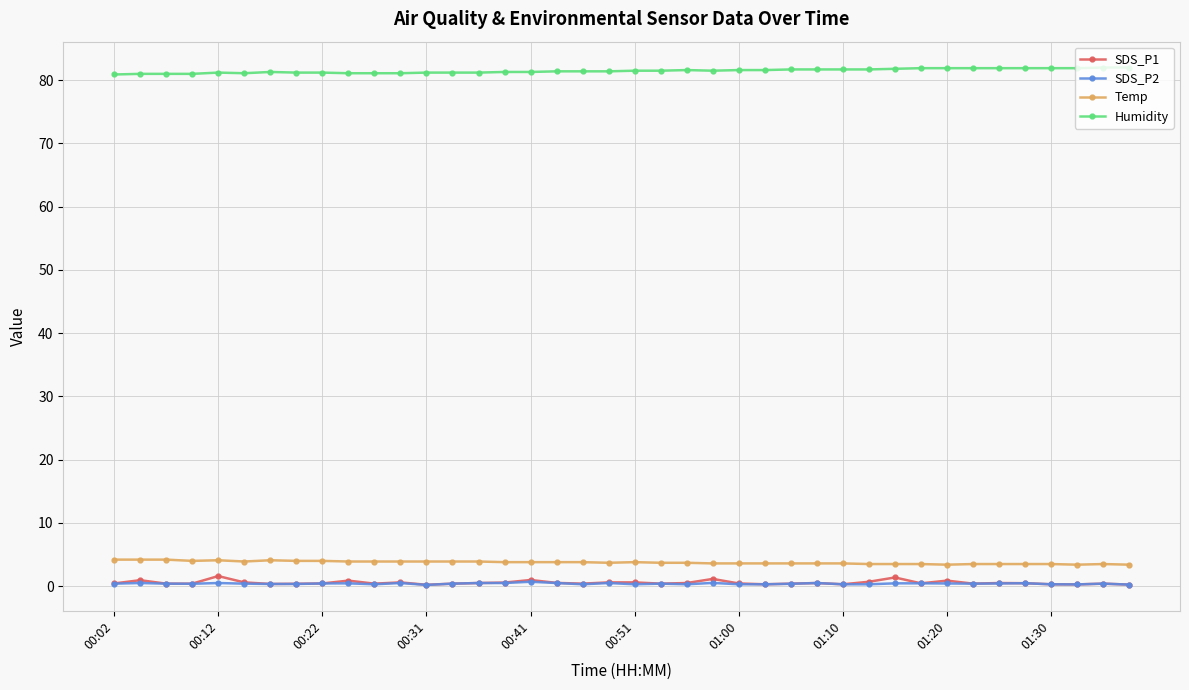

True or false: Humidity and SDS_P1 intersect in this chart.

False